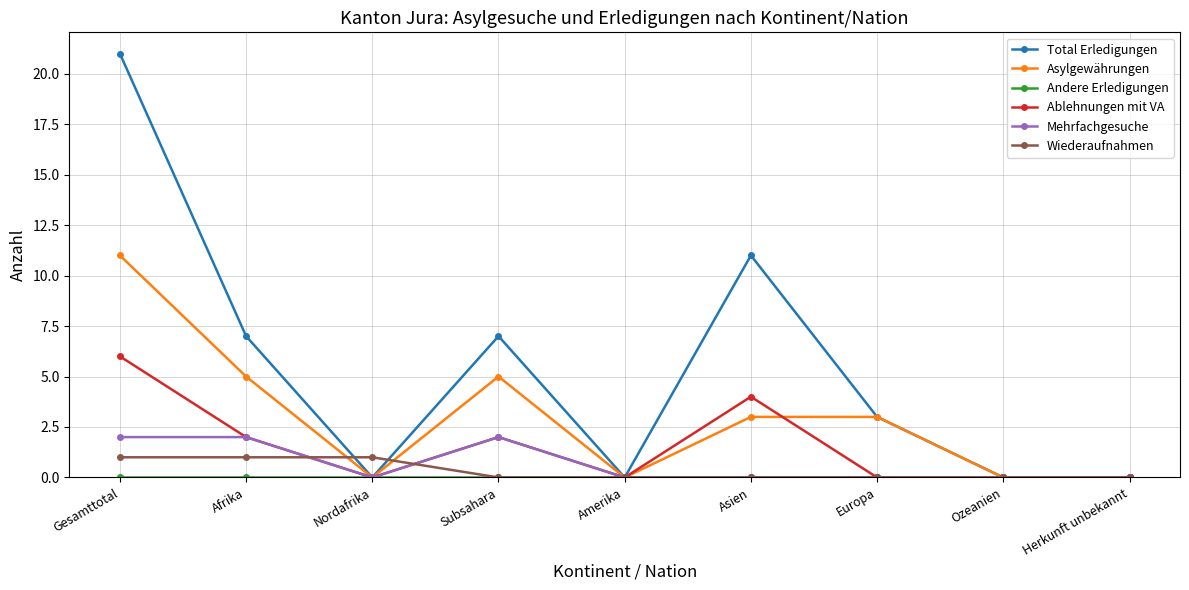

Between Asien and Ozeanien, which series saw the biggest shift?

Total Erledigungen